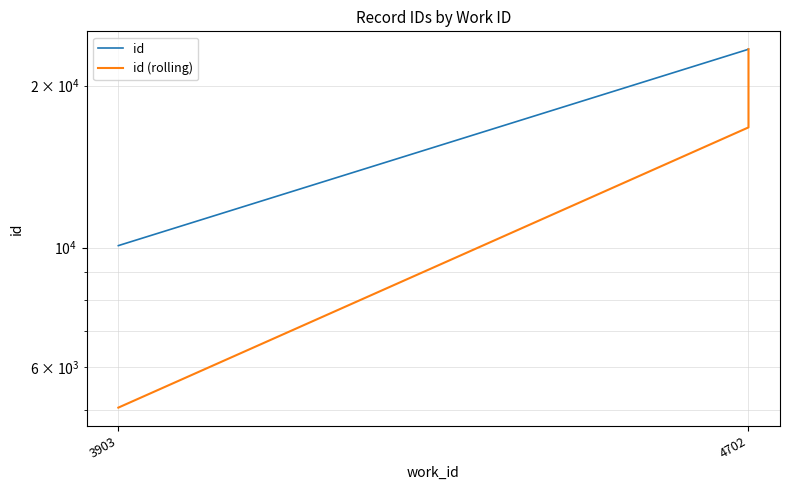

What is the label of the 2nd point from the right?

4702